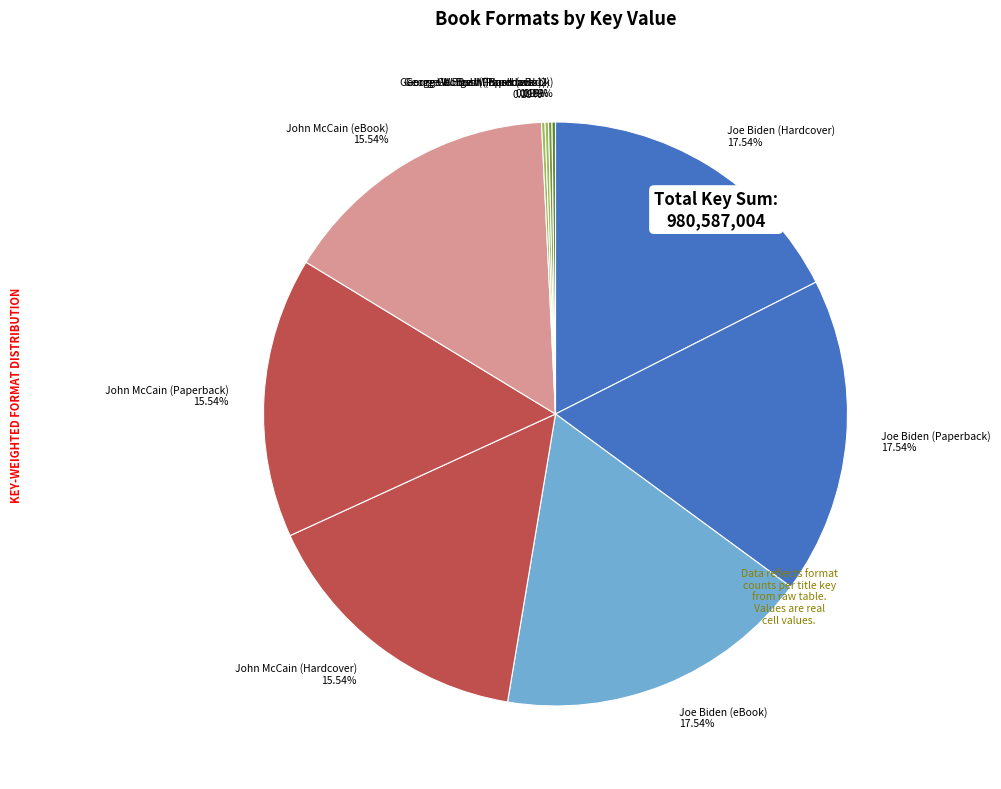

Combined, do John McCain (eBook) and John McCain (Hardcover) account for over 50%?

No